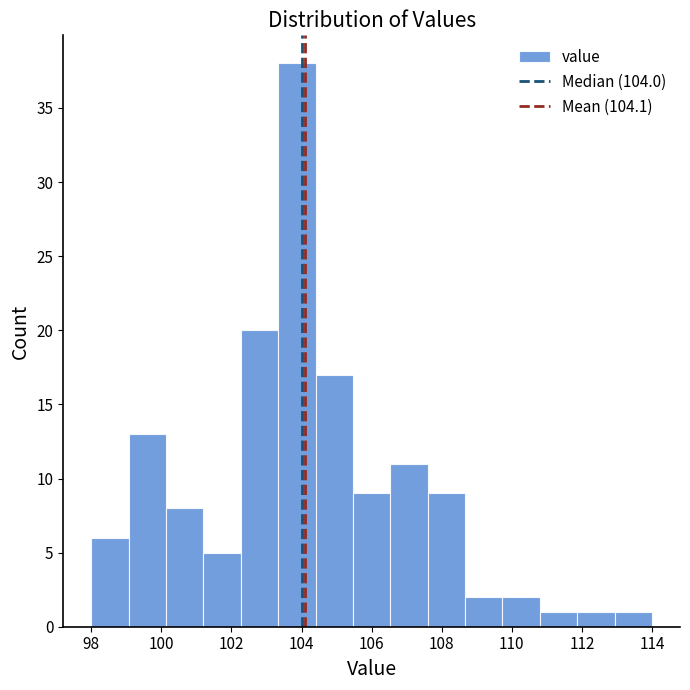

Which range on the x-axis has the tallest bar?

103.4 to 104.4